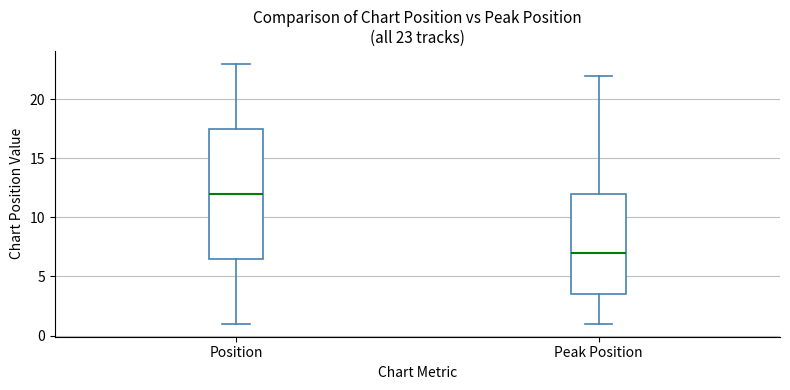

Which box is the tallest, from its lower edge to its upper edge?

Position